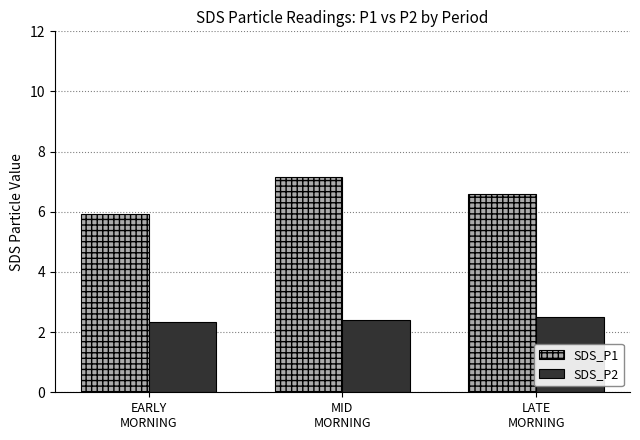

Rank the categories by SDS_P1 value from lowest to highest.

EARLY
MORNING, LATE
MORNING, MID
MORNING